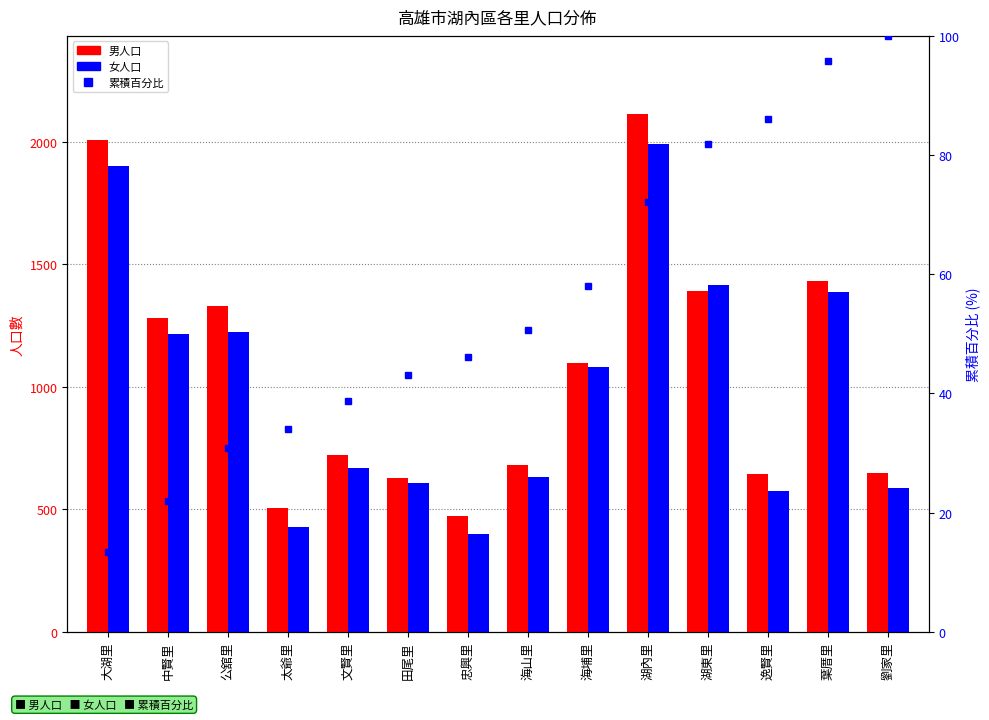

True or false: 男人口 has a value of 373.2 at 田尾里.

False